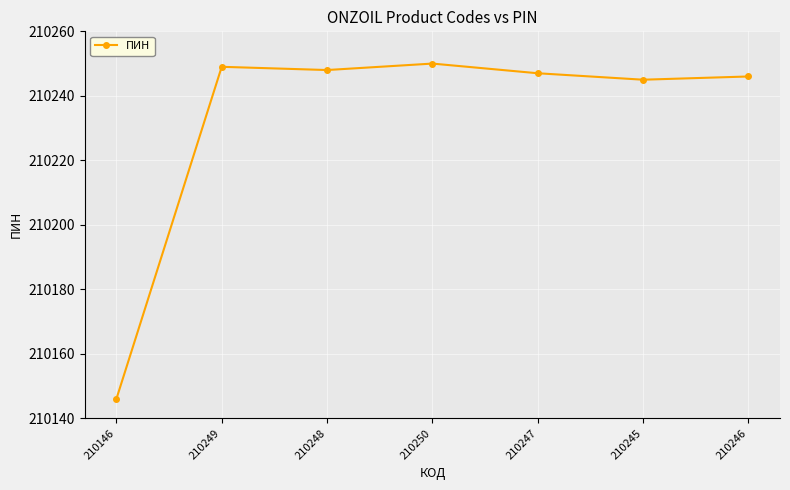

What value does the data have at 210146?

210146